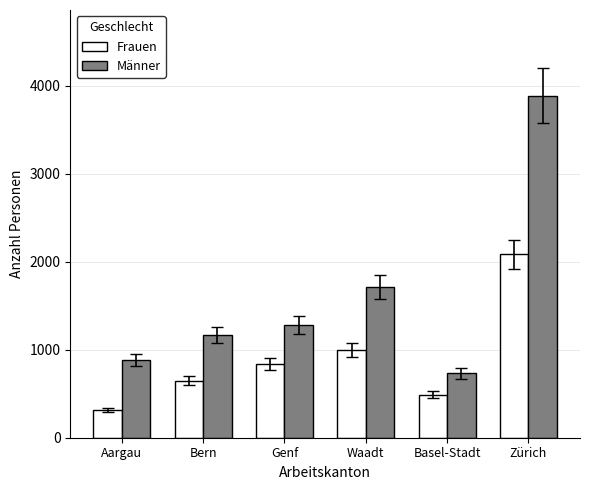

Reading left to right, what are all the values shown in this chart?

Frauen: Aargau=315	Bern=649	Genf=838	Waadt=1001	Basel-Stadt=489	Zürich=2081
Männer: Aargau=880	Bern=1167	Genf=1282	Waadt=1713	Basel-Stadt=731	Zürich=3886